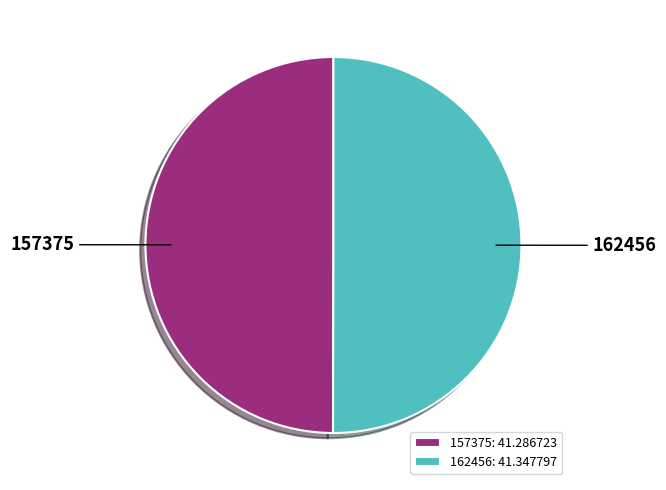

Approximately how many times larger is the value at 162456: 41.347797 compared to 157375: 41.286723?

1.0